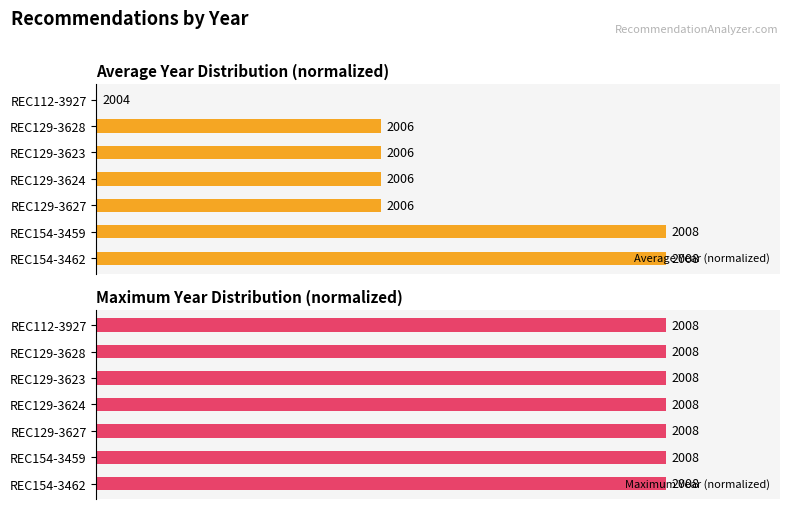

How many data points does each series have?

7